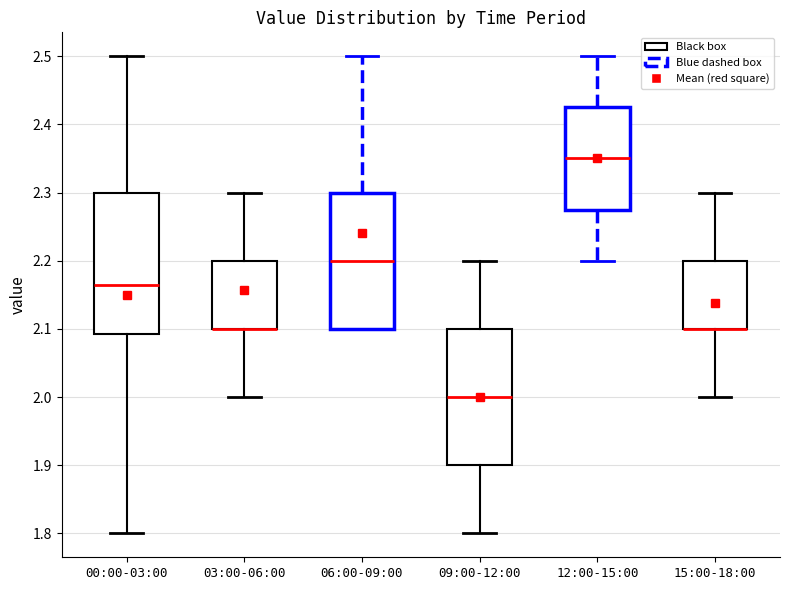

Where is the upper edge of the box for 06:00-09:00 on the y-axis? The values are not printed on the chart, so give them approximately, as read against the axis.

2.30